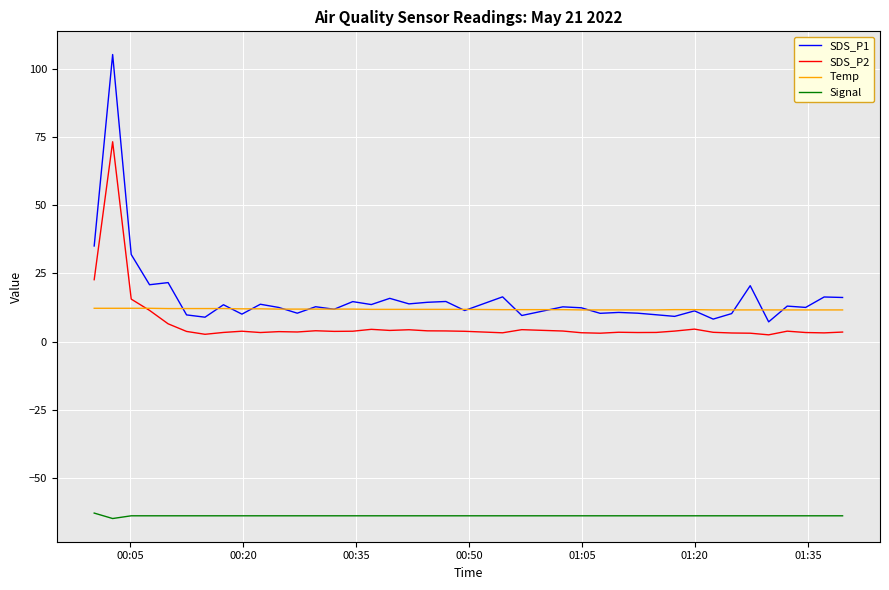

What is the smallest value displayed?

-65.0